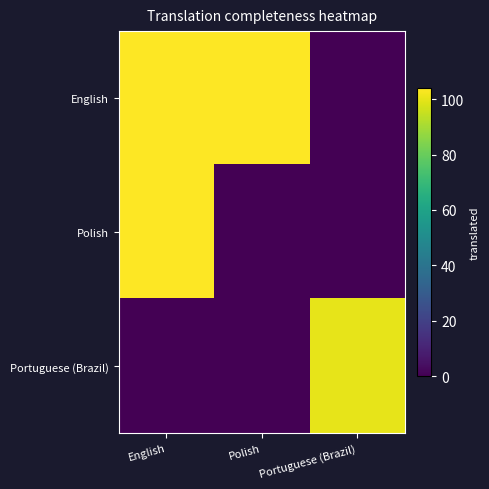

Which series has the widest spread of values?

English